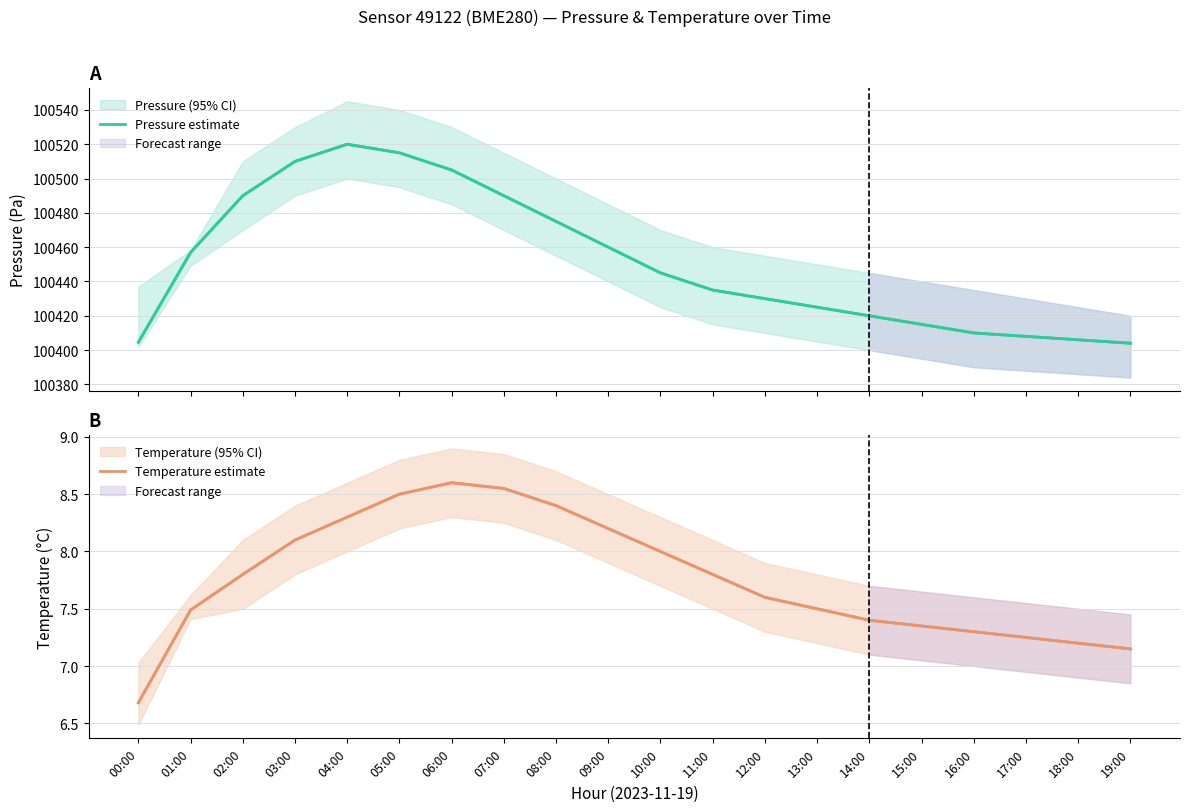

Reading left to right, what are all the values shown in this chart?

Pressure estimate: 100404.6	100456.9	100490.0	100510.0	100520.0	100515.0	100505.0	100490.0	100475.0	100460.0	100445.0	100435.0	100430.0	100425.0	100420.0	100415.0	100410.0	100408.0	100406.0	100404.0
Temperature estimate: 6.7	7.5	7.8	8.1	8.3	8.5	8.6	8.6	8.4	8.2	8.0	7.8	7.6	7.5	7.4	7.3	7.3	7.2	7.2	7.2